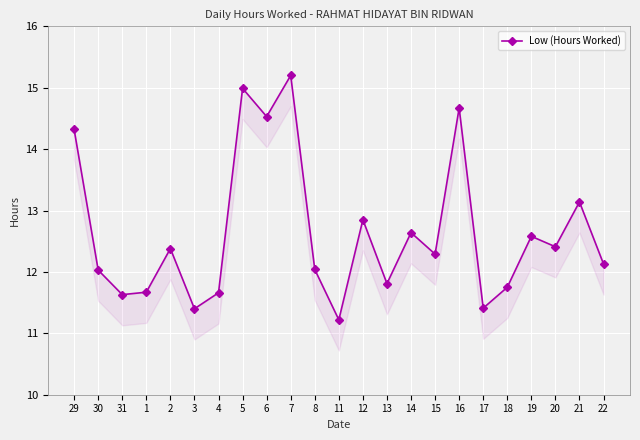

Count the number of values greater than 12.

15